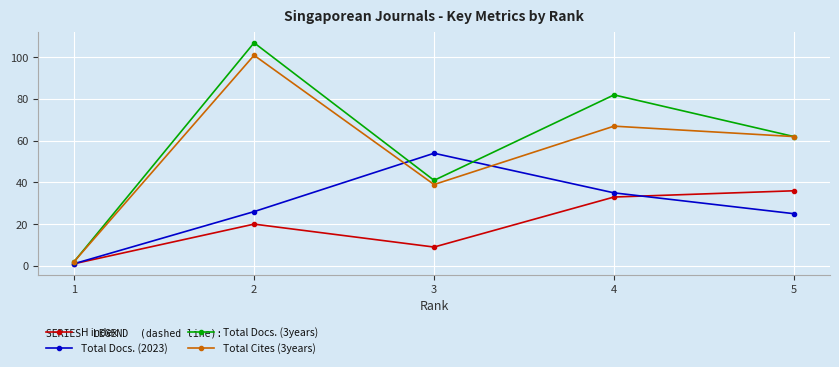

What is the value of the Total Docs. (3years) point at the 3rd from the left?

41